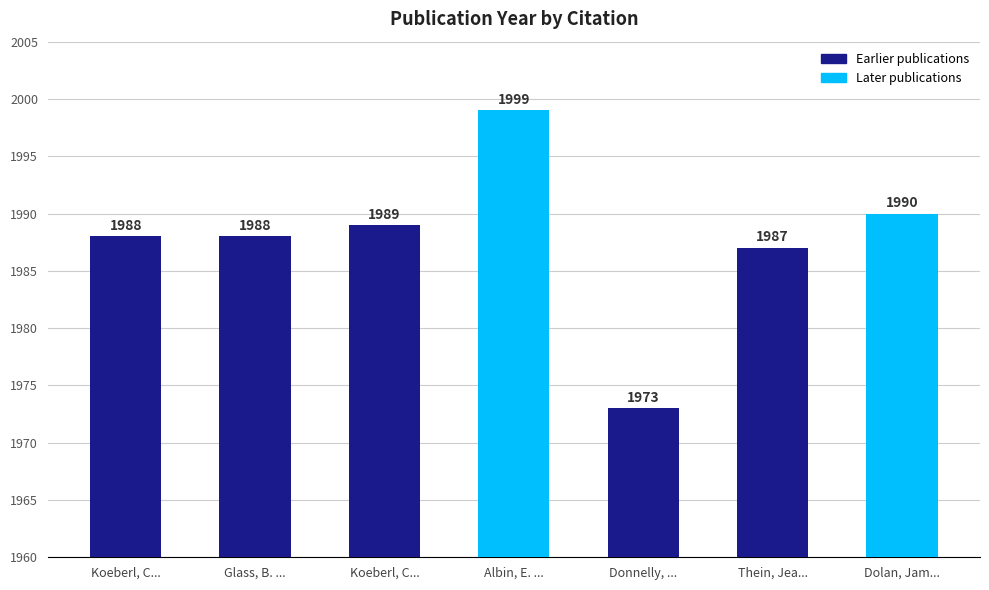

What is the label of the 2nd bar from the right?

Thein, Jea...